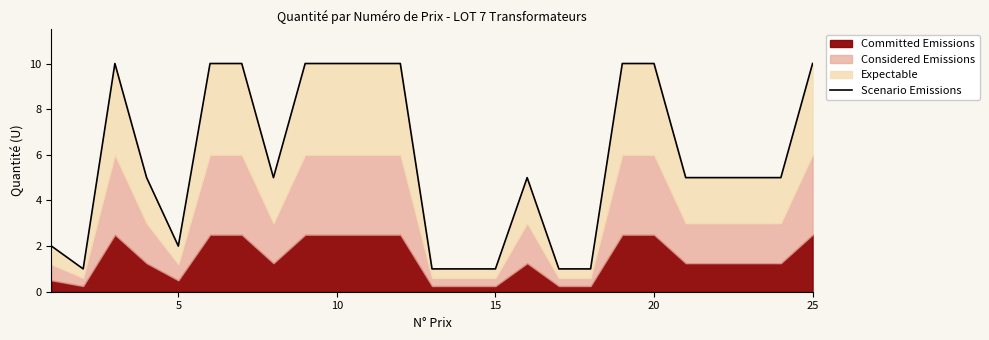

Reading left to right, extract all data points from this chart.

2	1	10	5	2	10	10	5	10	10	10	10	1	1	1	5	1	1	10	10	5	5	5	5	10